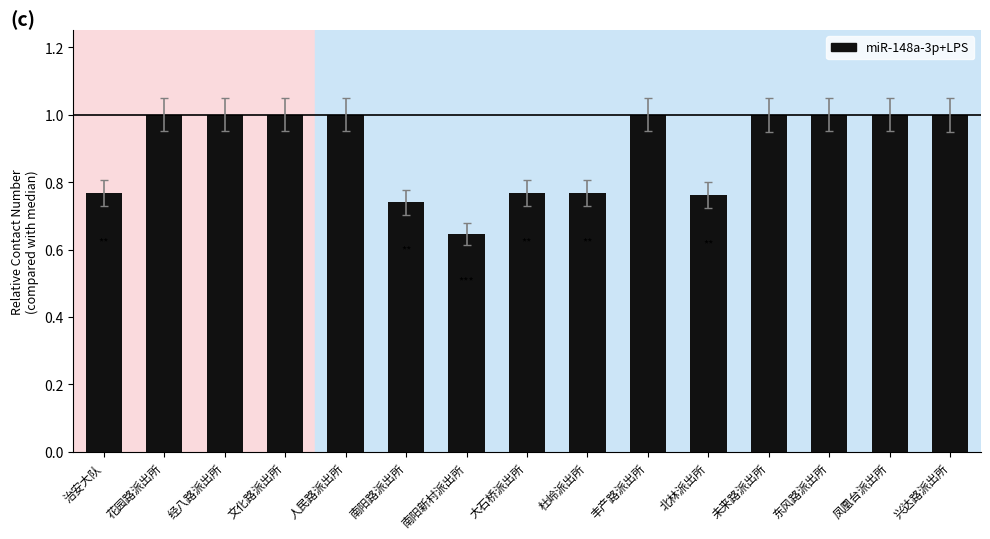

The chart shows a value of 1.1 at 治安大队. True or false?

False